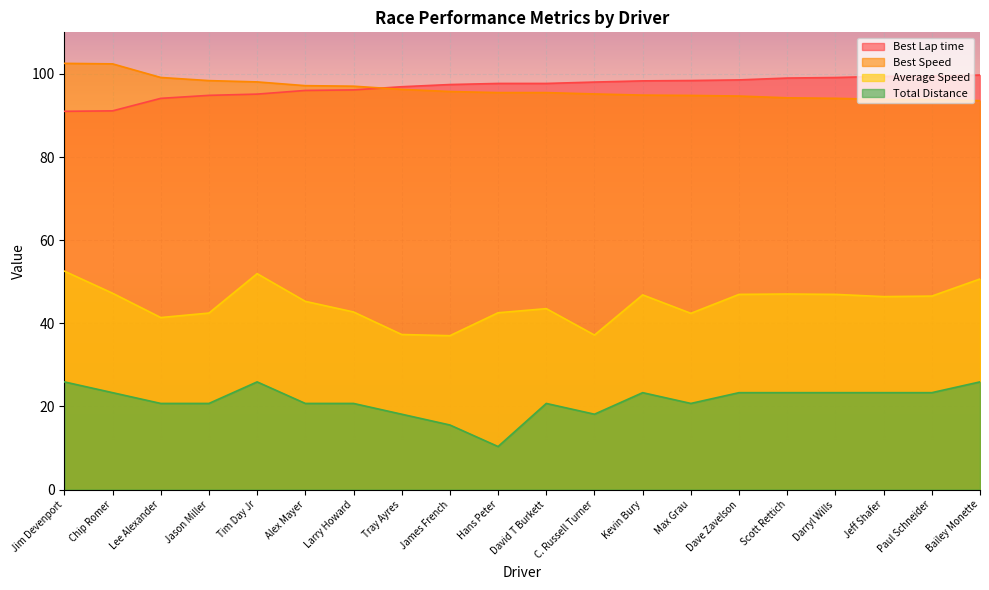

True or false: Average Speed and Total Distance intersect in this chart.

False